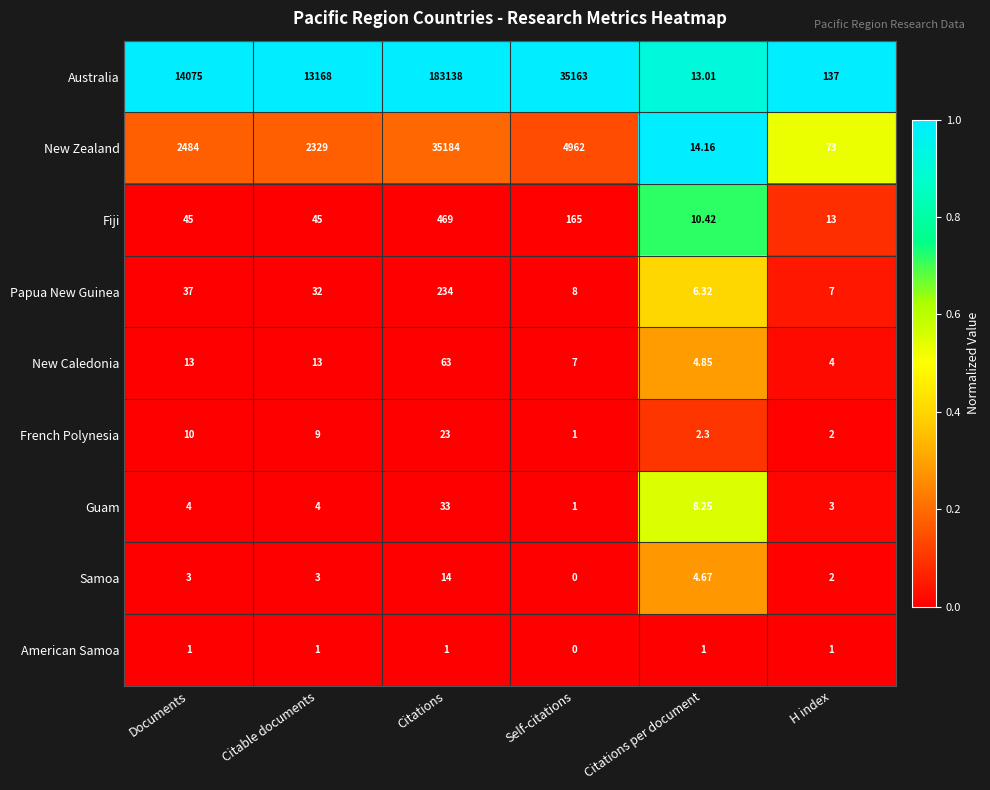

At how many categories does at least one series exceed 0?

6